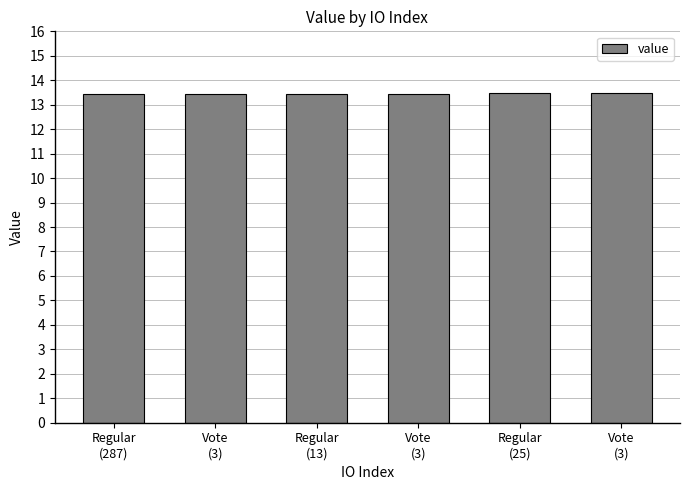

What is the ratio of the value at Vote
(3) to the value at Regular
(25)?

1.0